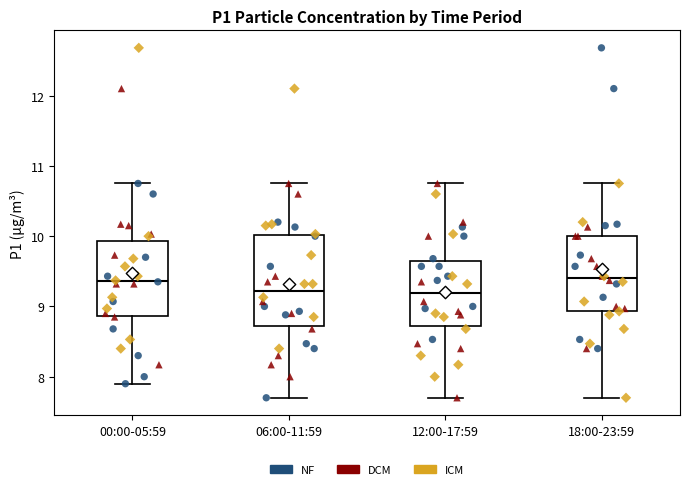

Reading left to right, transcribe this box plot: for each box, give where its median line is, the range the box spans, and where its two whiskers end, as read against the y-axis. The values are not printed on the chart, so give them approximately, as read against the axis.

00:00-05:59: median 9.4, box 8.9 to 9.9, whiskers 7.9 to 10.8
06:00-11:59: median 9.2, box 8.7 to 10.0, whiskers 7.7 to 10.8
12:00-17:59: median 9.2, box 8.7 to 9.7, whiskers 7.7 to 10.8
18:00-23:59: median 9.4, box 8.9 to 10.0, whiskers 7.7 to 10.8